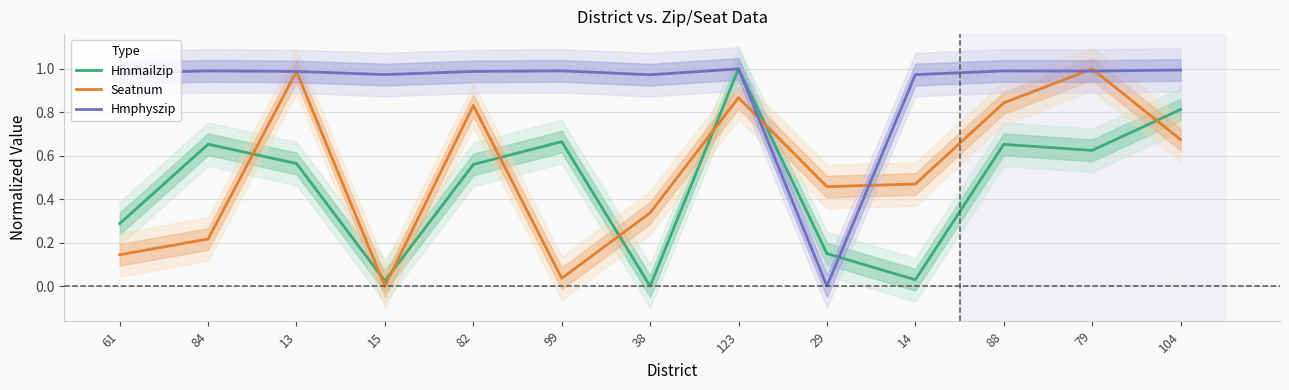

What is the average value of the Seatnum series?

0.5